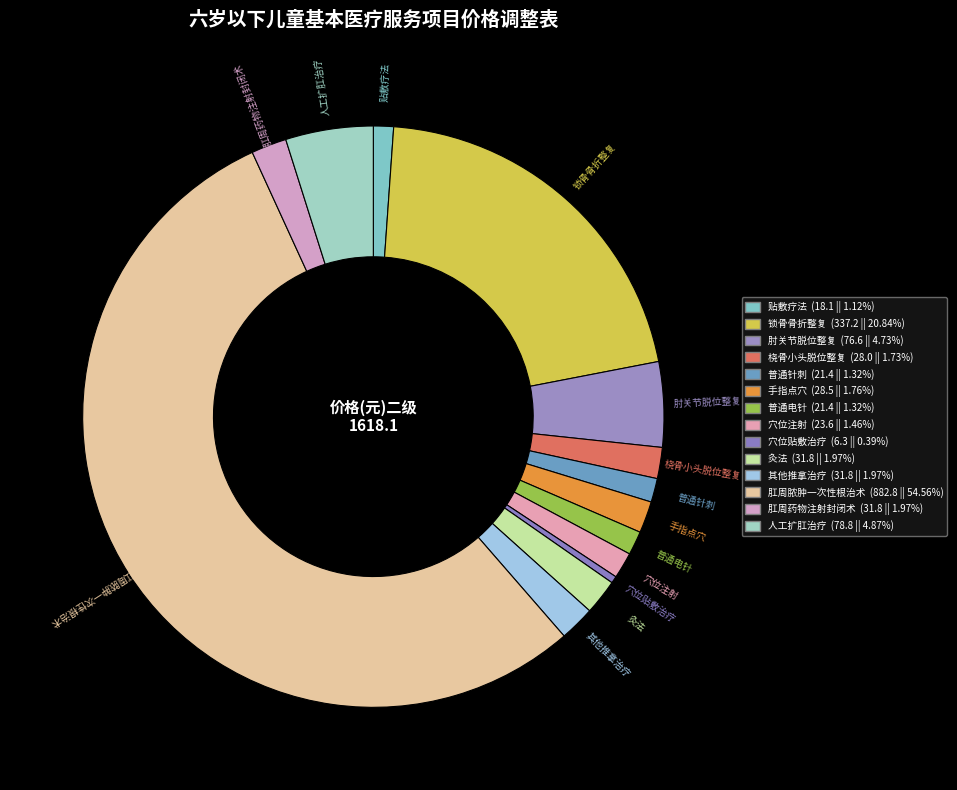

To the nearest percent, what portion does 普通电针 represent?

1%